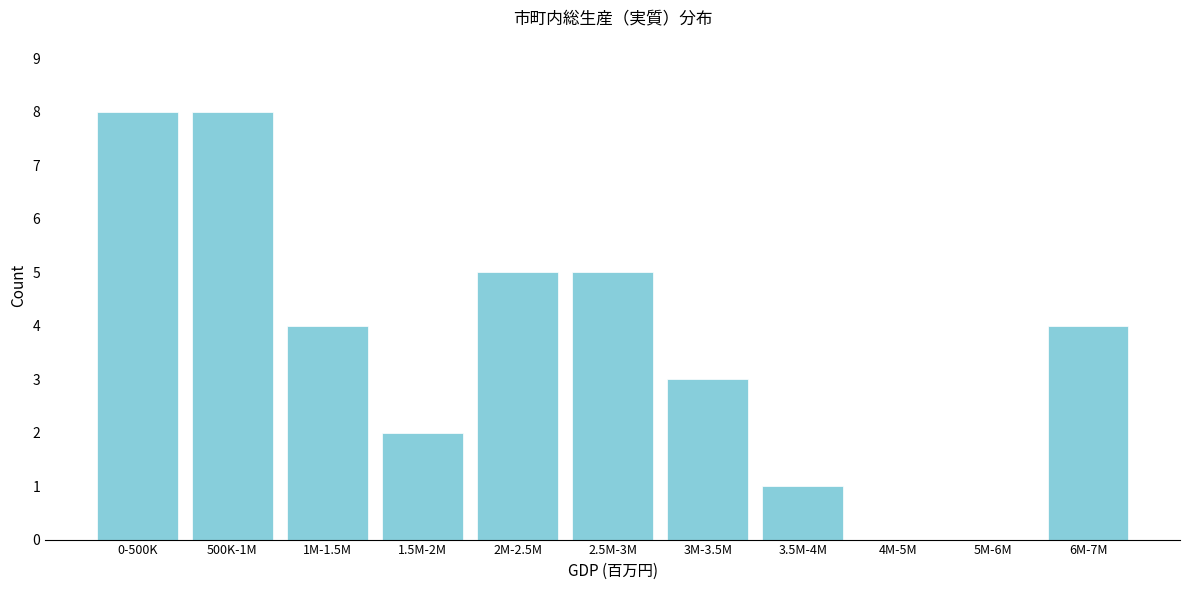

Reading right to left, transcribe all the data shown in this chart.

6M-7M=4	5M-6M=0	4M-5M=0	3.5M-4M=1	3M-3.5M=3	2.5M-3M=5	2M-2.5M=5	1.5M-2M=2	1M-1.5M=4	500K-1M=8	0-500K=8